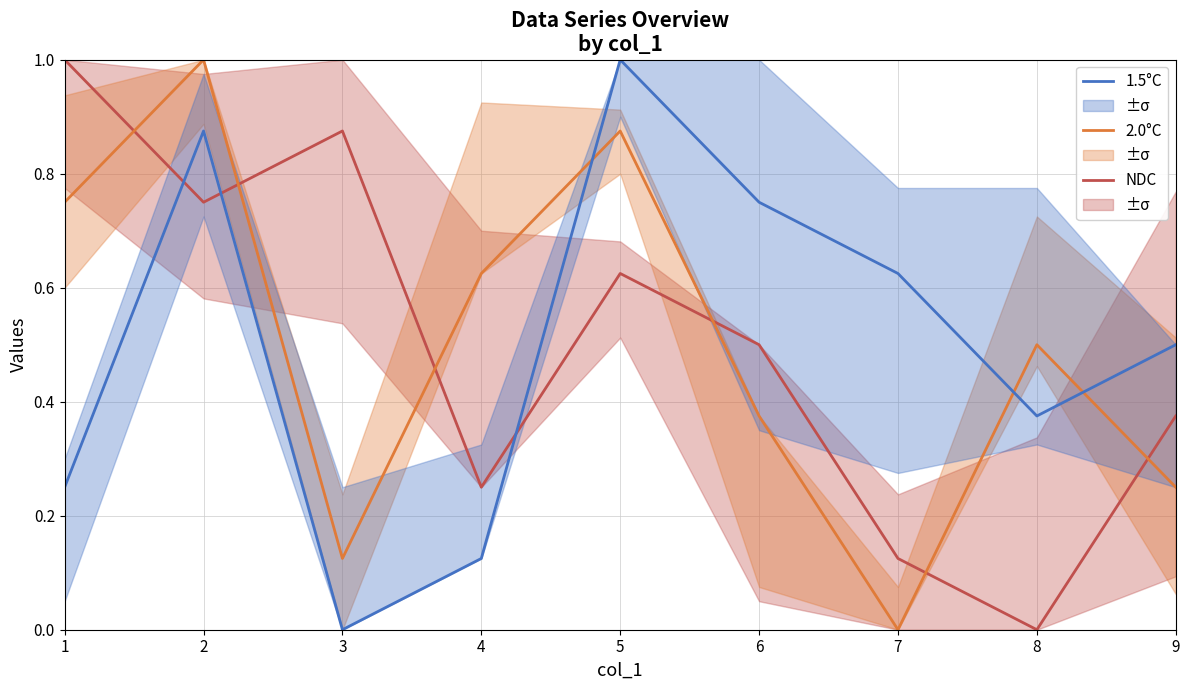

How many categories are shown in the chart?

9